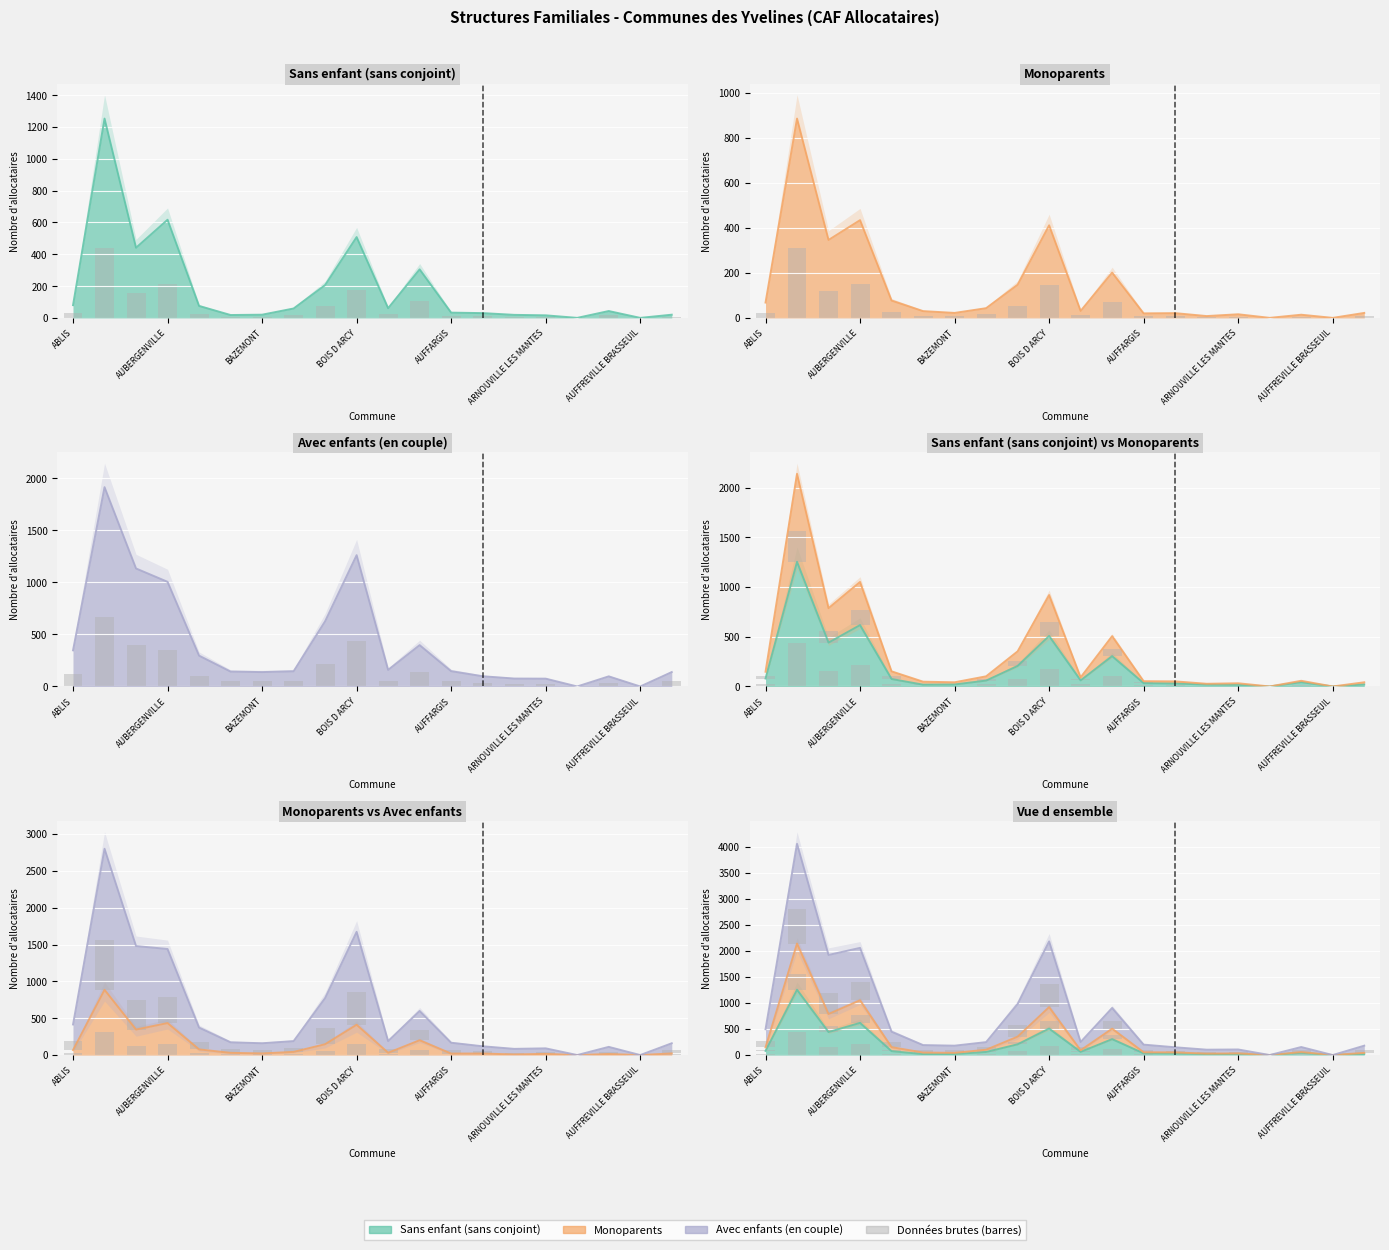

How many distinct data groups are displayed?

3